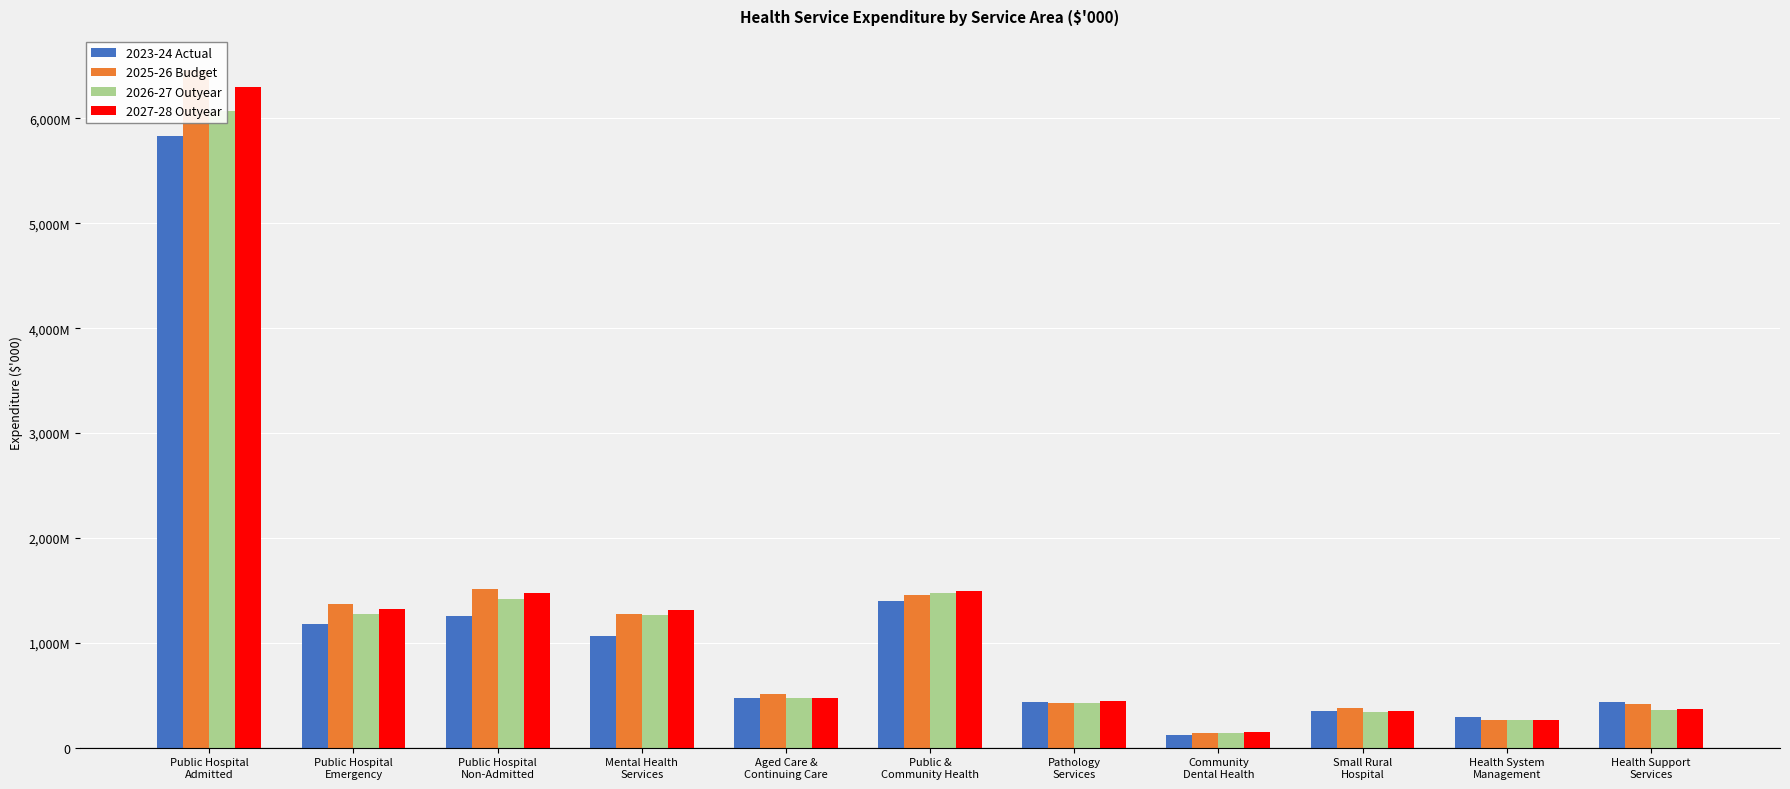

At which category is the sum across all series the highest?

Public Hospital
Admitted